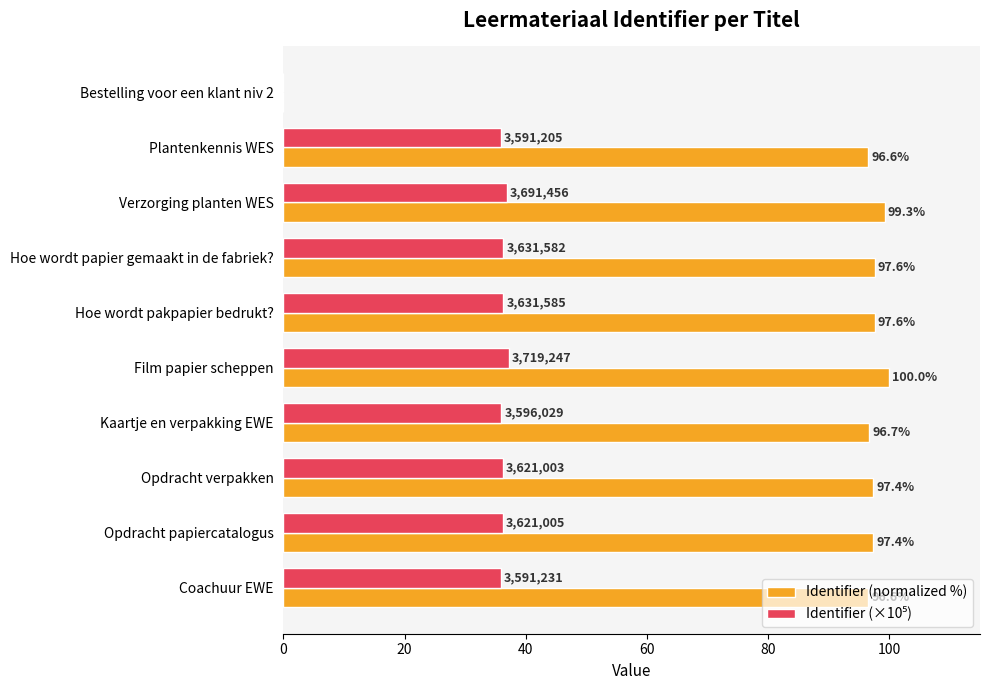

Which label corresponds to the largest value in the chart?

Film papier scheppen